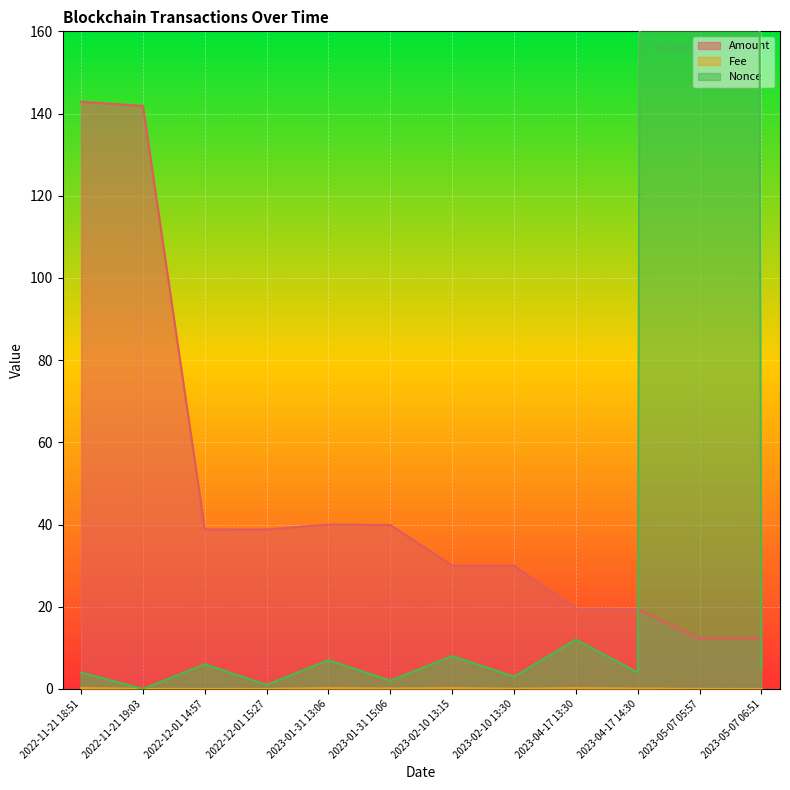

What is the difference between the maximum and minimum values in the Nonce series?

5257.0